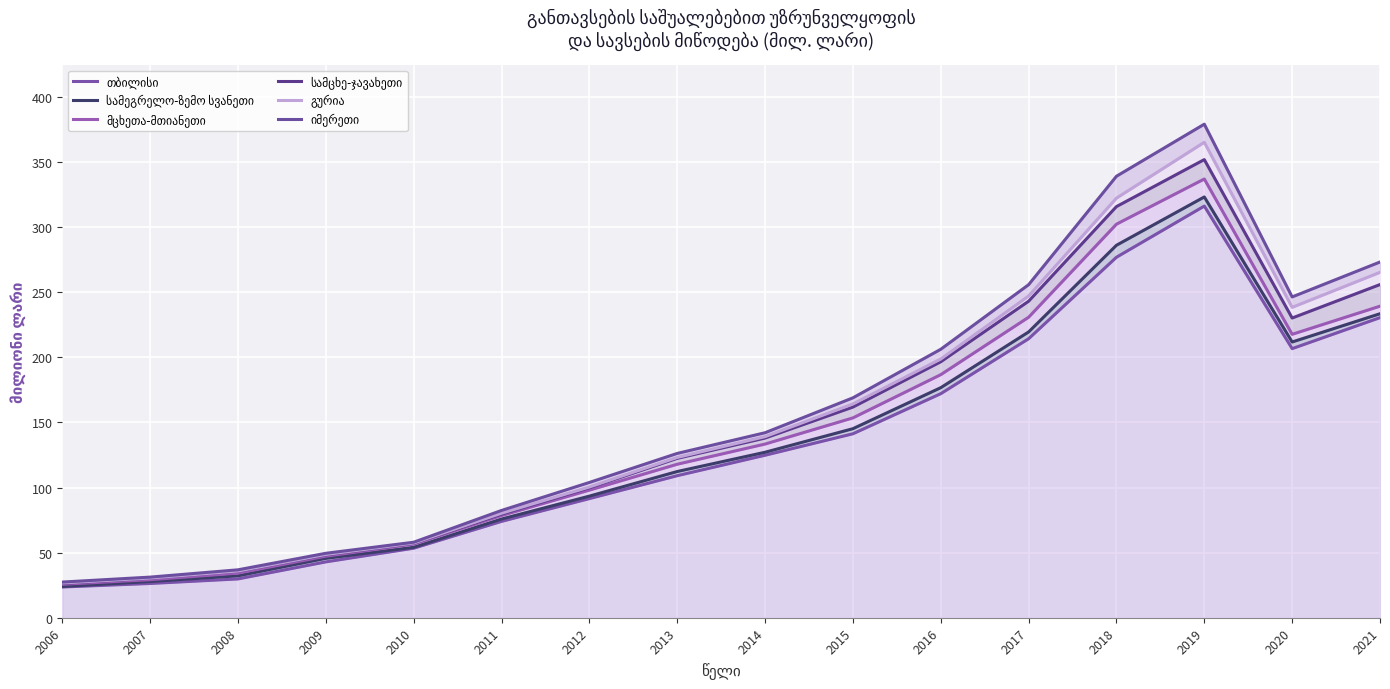

At which label does თბილისი first exceed 124?

2014